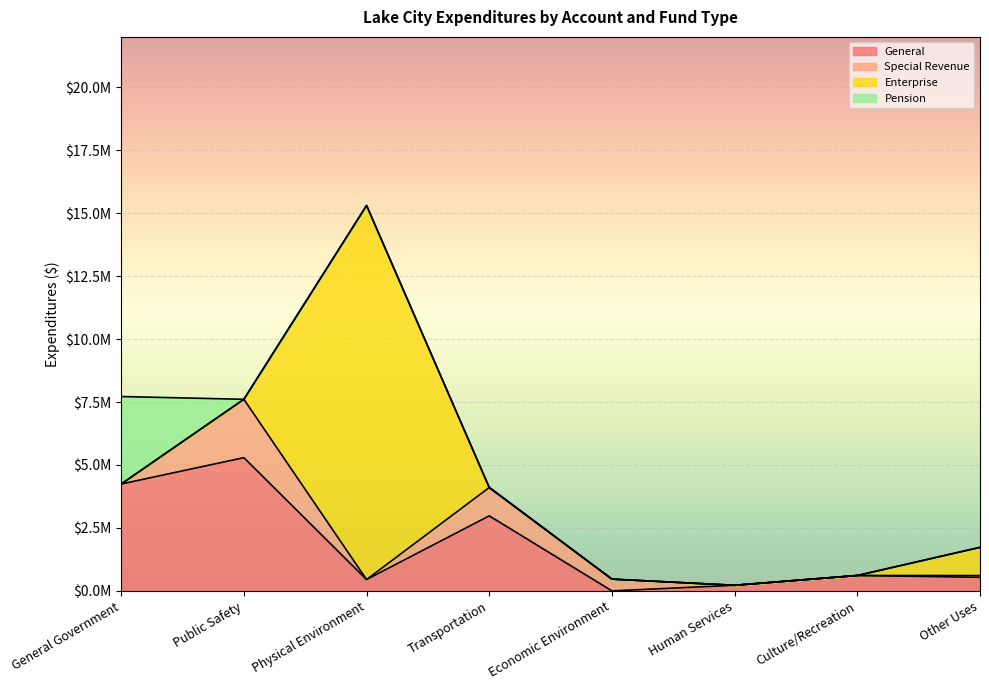

What is the difference between the maximum and minimum values in the Special Revenue series?

2318443